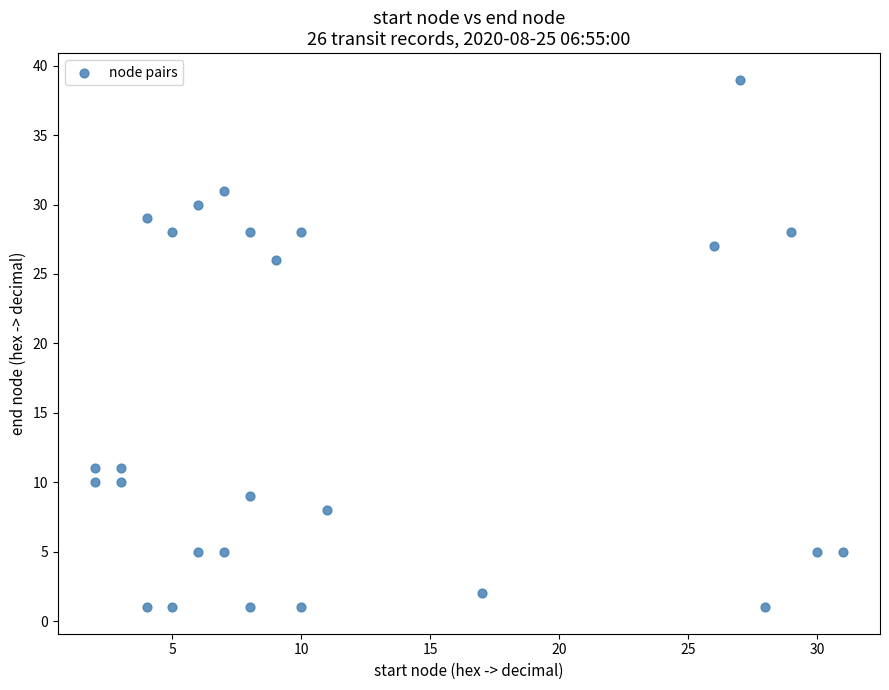

What is the range of X values (max minus min)?

29